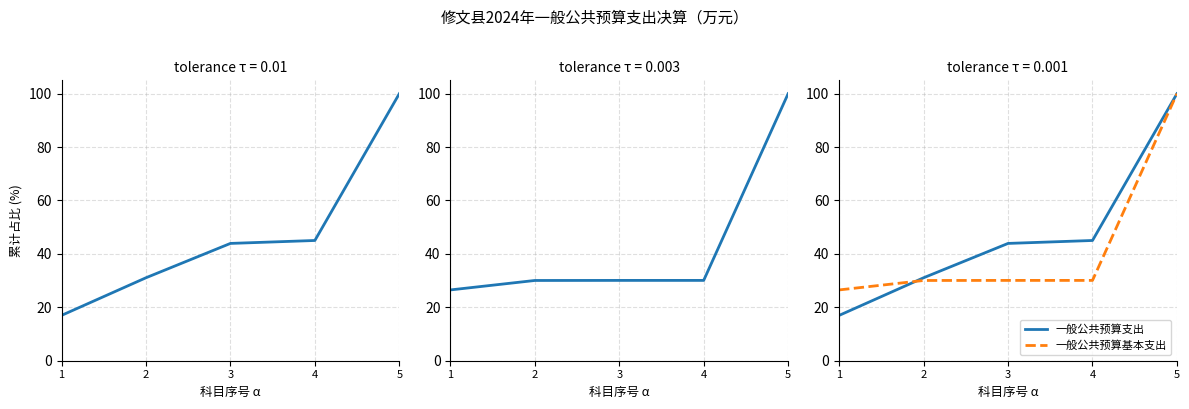

True or false: 一般公共预算支出 and 一般公共预算基本支出 intersect in this chart.

True